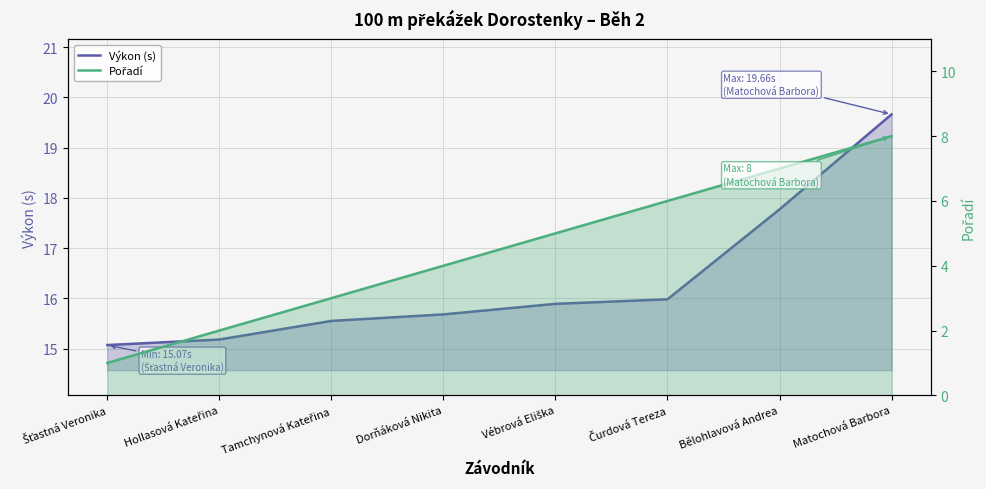

Reading left to right, transcribe all the data shown in this chart.

Výkon (s): 15.1	15.2	15.6	15.7	15.9	16.0	17.8	19.7
Pořadí: 1.0	2.0	3.0	4.0	5.0	6.0	7.0	8.0